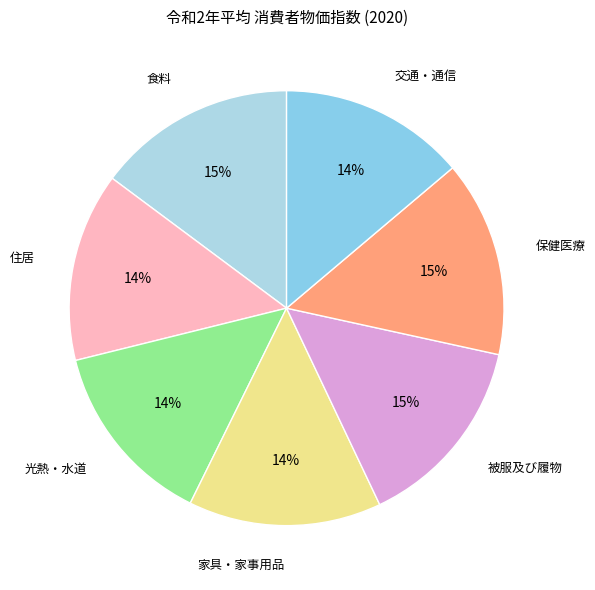

Does 住居 account for over 50% of the chart?

No